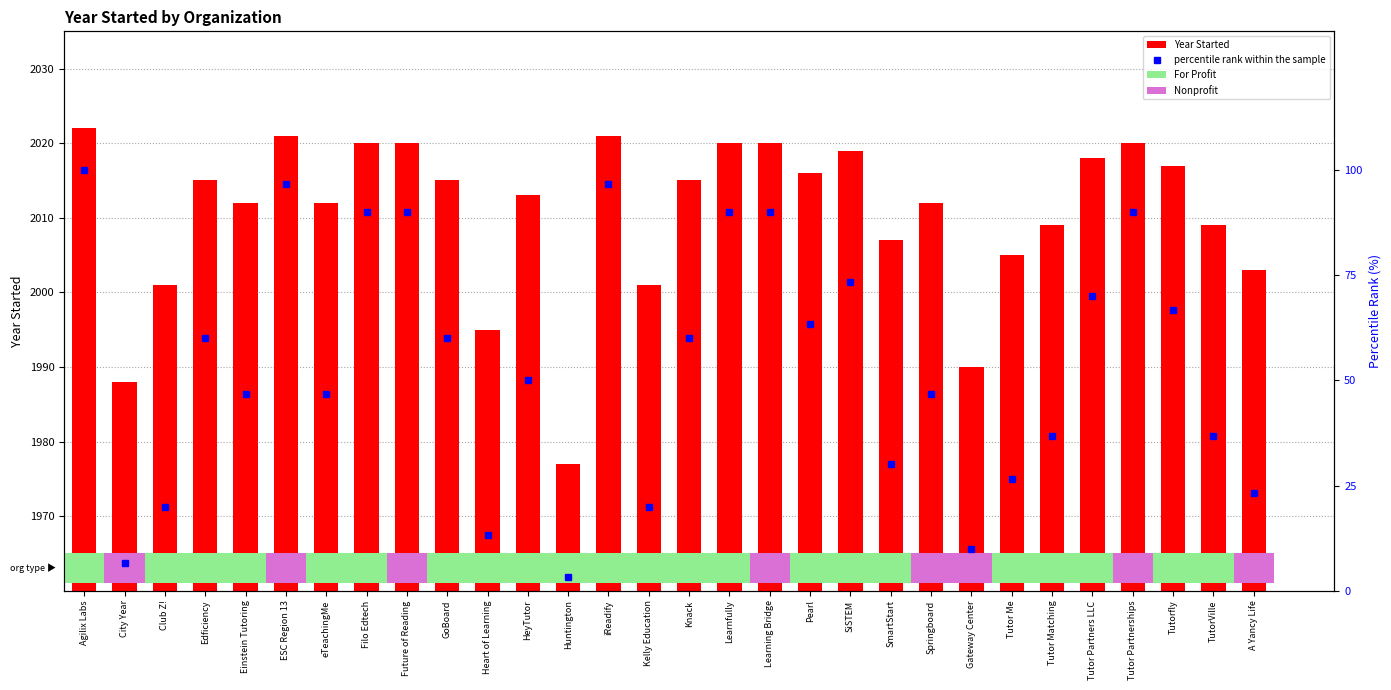

Reading right to left, what are all the values shown in this chart?

Year Started: A Yancy Life=2003.0	TutorVille=2009.0	Tutorfly=2017.0	Tutor Partnerships=2020.0	Tutor Partners LLC=2018.0	Tutor Matching=2009.0	Tutor Me=2005.0	Gateway Center=1990.0	Springboard=2012.0	SmartStart=2007.0	SiSTEM=2019.0	Pearl=2016.0	Learning Bridge=2020.0	Learnfully=2020.0	Knack=2015.0	Kelly Education=2001.0	iReadify=2021.0	Huntington=1977.0	HeyTutor=2013.0	Heart of Learning=1995.0	GoBoard=2015.0	Future of Reading=2020.0	Filo Edtech=2020.0	eTeachingMe=2012.0	ESC Region 13=2021.0	Einstein Tutoring=2012.0	Edficiency=2015.0	Club Z!=2001.0	City Year=1988.0	Agilix Labs=2022.0
percentile rank within the sample: A Yancy Life=23.3	TutorVille=36.7	Tutorfly=66.7	Tutor Partnerships=90.0	Tutor Partners LLC=70.0	Tutor Matching=36.7	Tutor Me=26.7	Gateway Center=10.0	Springboard=46.7	SmartStart=30.0	SiSTEM=73.3	Pearl=63.3	Learning Bridge=90.0	Learnfully=90.0	Knack=60.0	Kelly Education=20.0	iReadify=96.7	Huntington=3.3	HeyTutor=50.0	Heart of Learning=13.3	GoBoard=60.0	Future of Reading=90.0	Filo Edtech=90.0	eTeachingMe=46.7	ESC Region 13=96.7	Einstein Tutoring=46.7	Edficiency=60.0	Club Z!=20.0	City Year=6.7	Agilix Labs=100.0